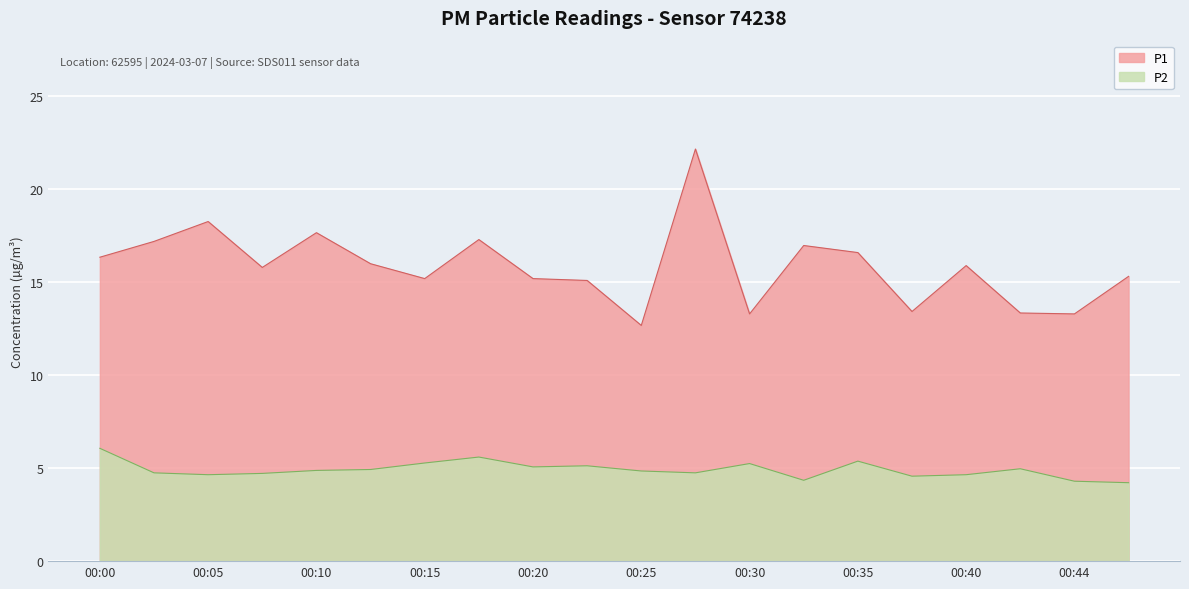

Rank the categories by P2 value from lowest to highest.

00:47, 00:44, 00:32, 00:37, 00:05, 00:40, 00:08, 00:03, 00:27, 00:25, 00:10, 00:13, 00:42, 00:20, 00:22, 00:30, 00:15, 00:35, 00:18, 00:00